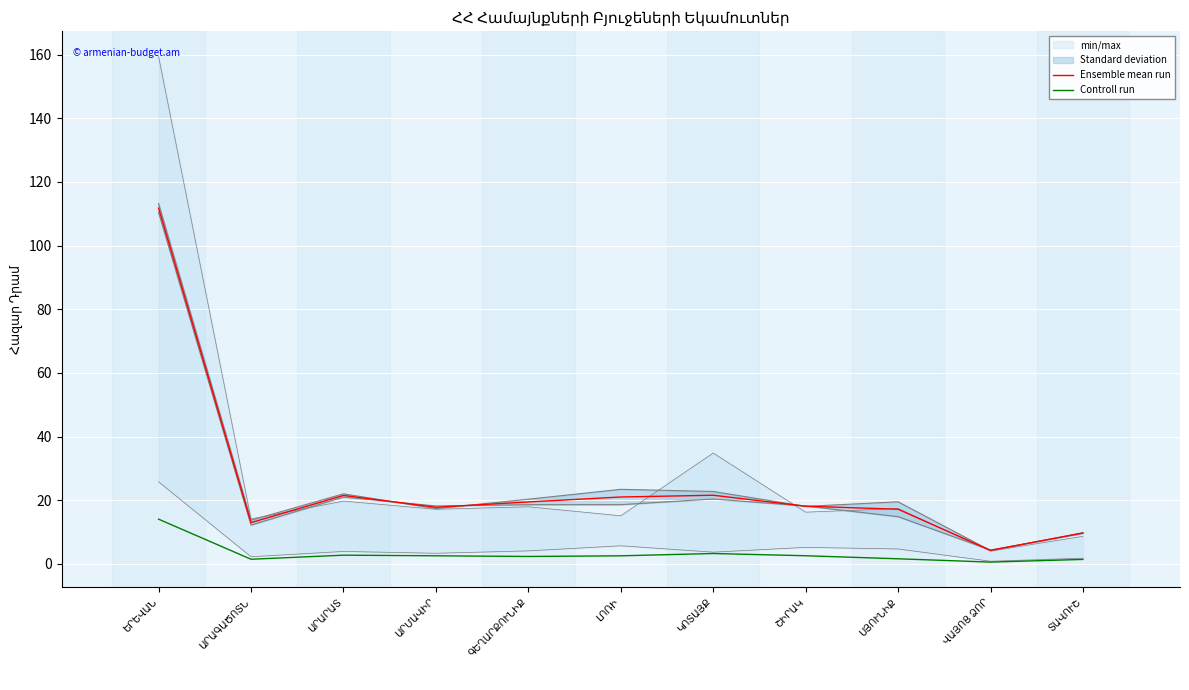

Rank the series at ԼՈՌԻ from lowest to highest value.

Controll run, Ensemble mean run